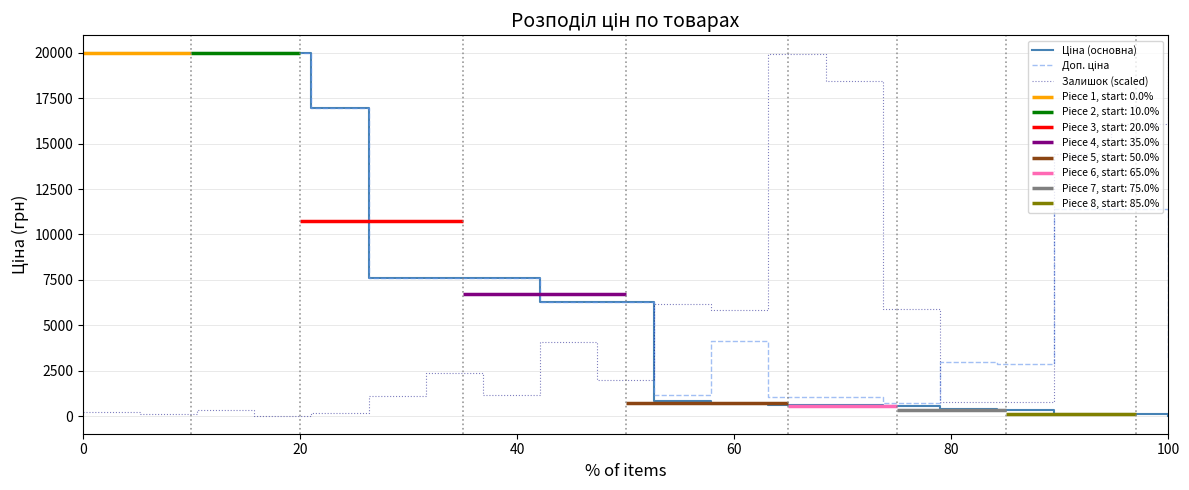

What is the difference between the Залишок (scaled) values at 100 and 0?

19710.0